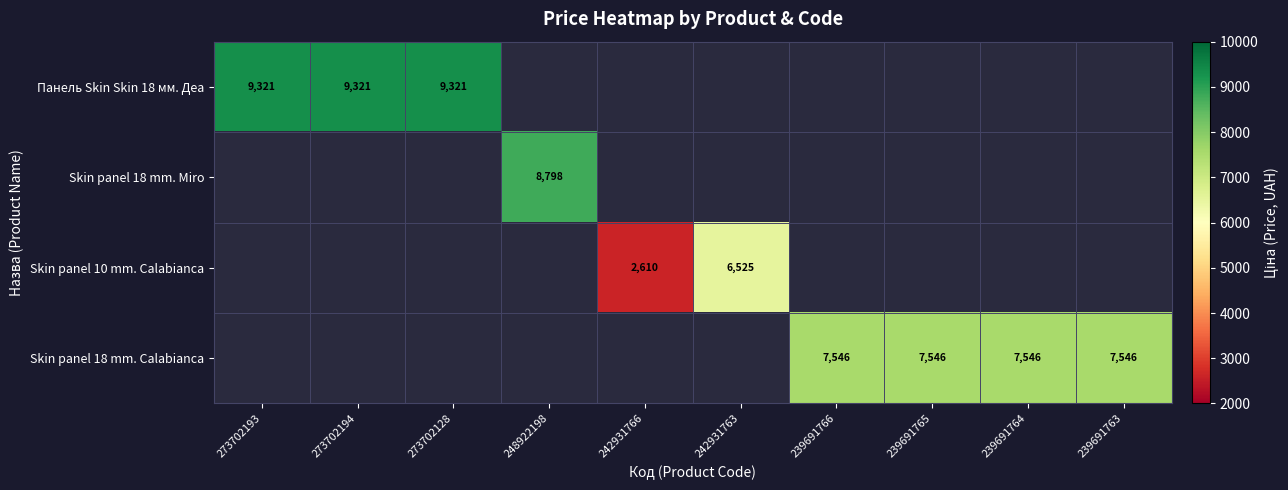

What is the greatest value displayed?

9321.4